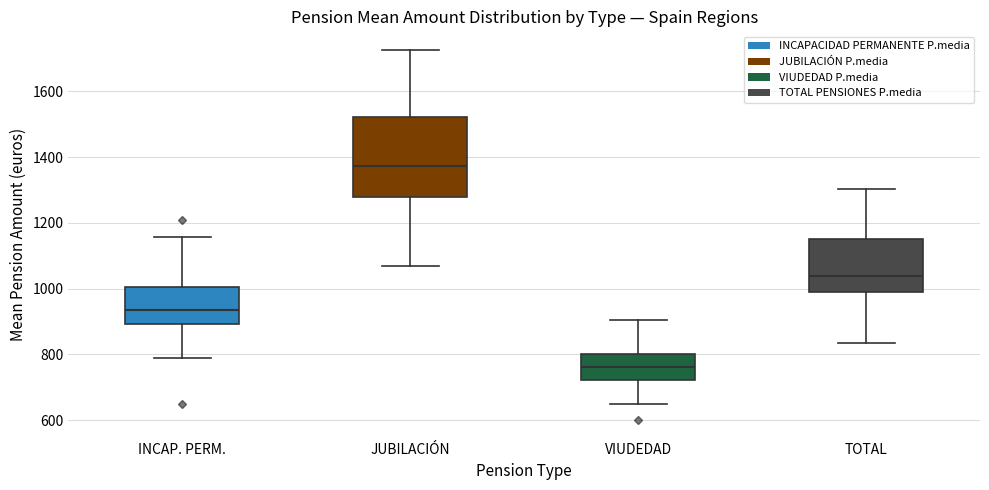

Reading left to right, transcribe this box plot: for each box, give where its median line is, the range the box spans, and where its two whiskers end, as read against the y-axis. The values are not printed on the chart, so give them approximately, as read against the axis.

INCAP. PERM.: median 940, box 900 to 1000, whiskers 780 to 1160
JUBILACIÓN: median 1380, box 1280 to 1520, whiskers 1060 to 1720
VIUDEDAD: median 760, box 720 to 800, whiskers 640 to 900
TOTAL: median 1040, box 1000 to 1160, whiskers 840 to 1300